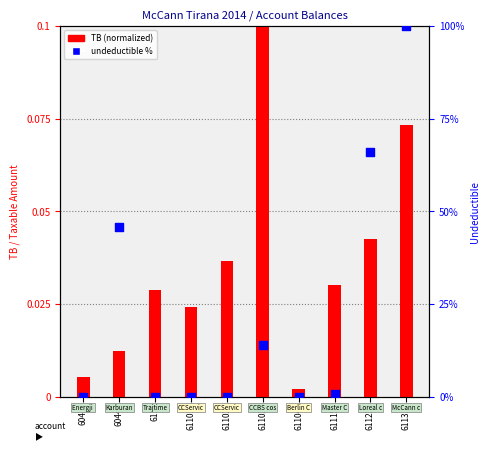

At how many categories does at least one series exceed 65?

2